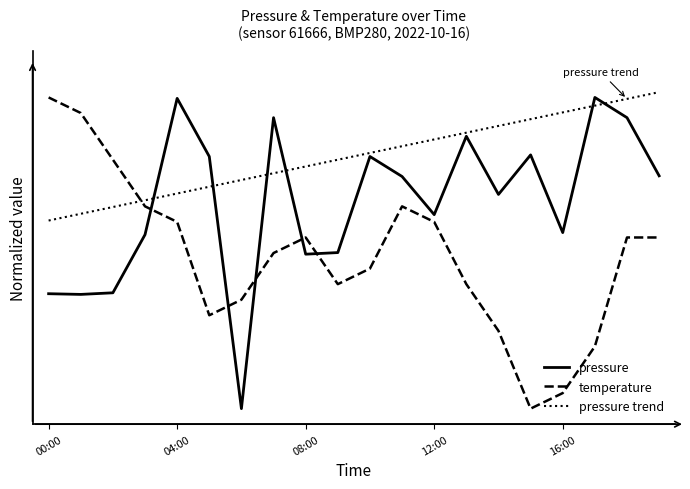

What are all the series names shown in the legend?

pressure, temperature, pressure trend